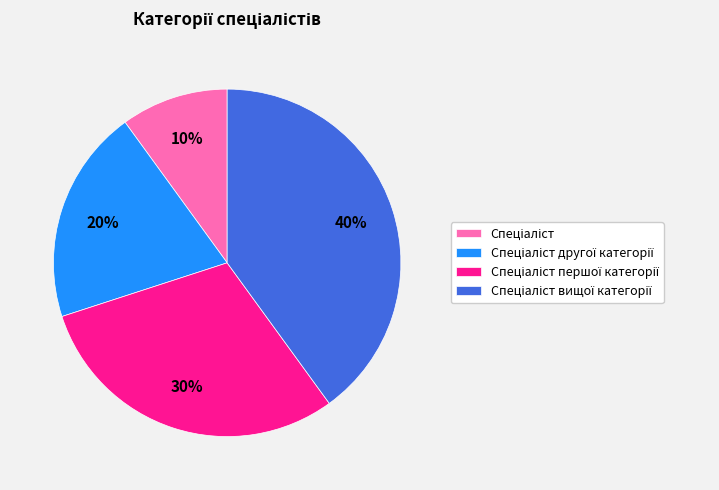

To the nearest percent, what is the average slice percentage?

25%